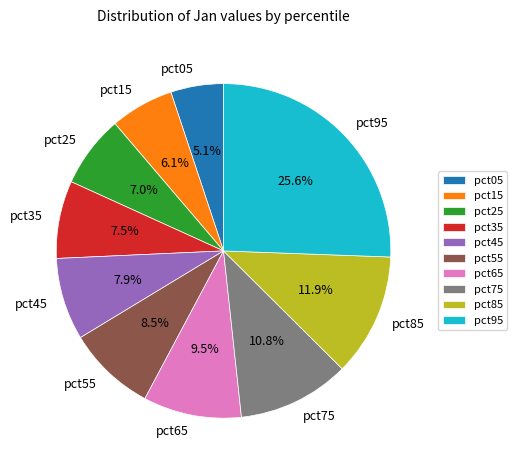

Does any single category account for the majority?

No